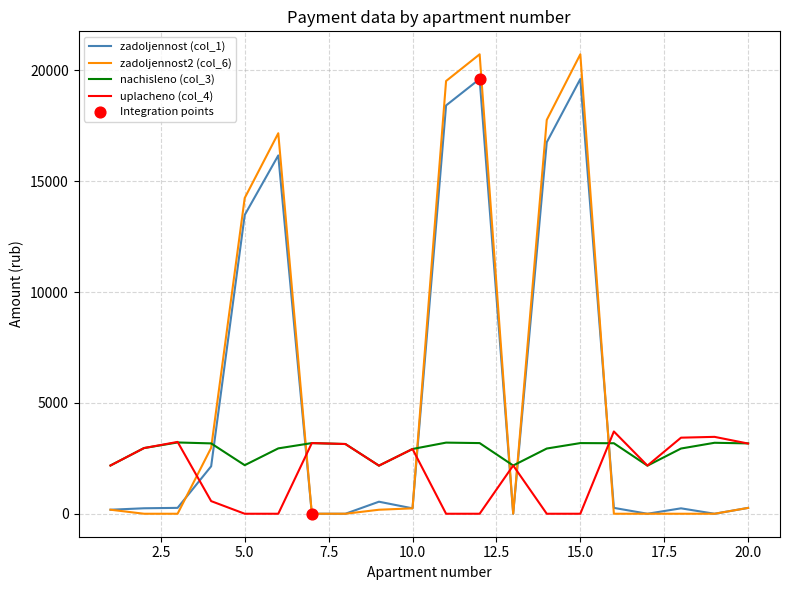

Which series has the widest spread of values?

zadoljennost2 (col_6)